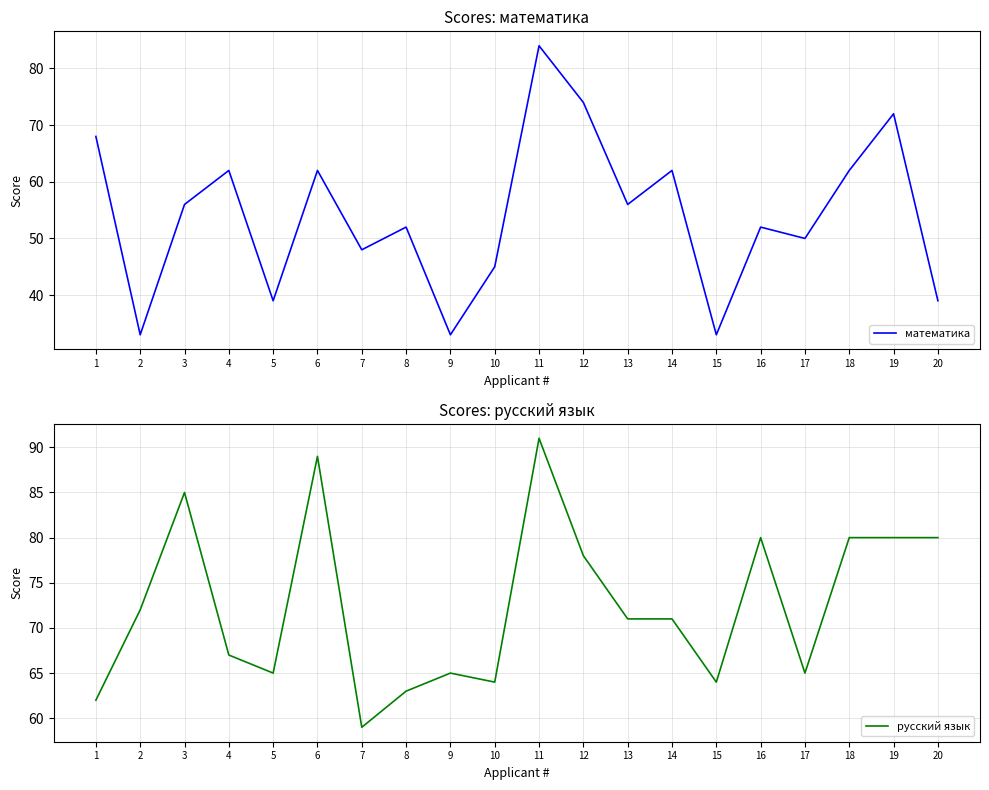

How many intersections are there between математика and русский язык?

1